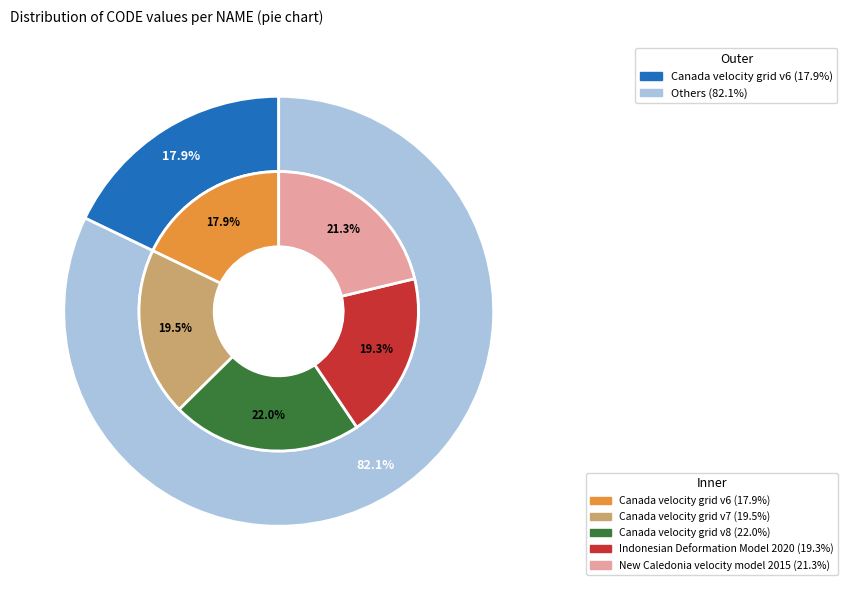

To the nearest percent, what portion does New Caledonia velocity model 2015 represent?

21%